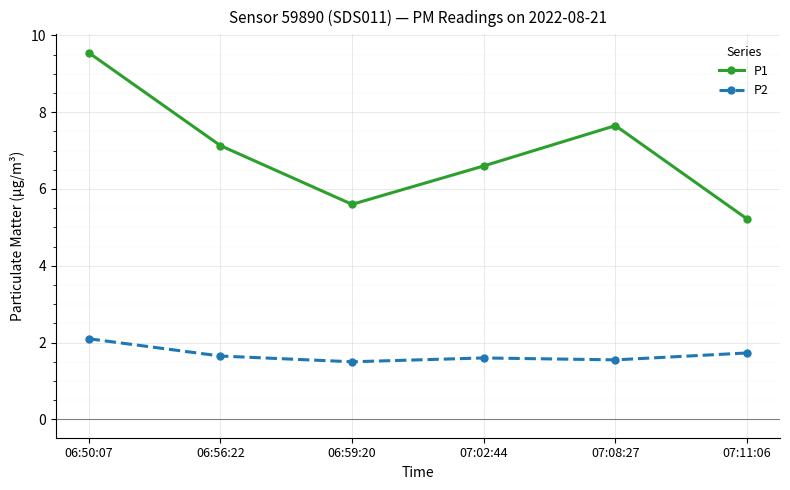

Is it true that P1 equals 6.6 at 07:02:44?

True